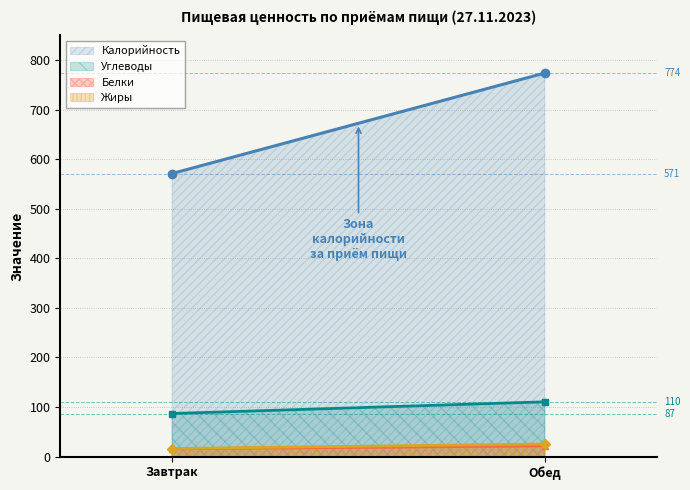

Reading left to right, what are all the values shown in this chart?

Калорийность: 571.3	774.3
Белки: 15.5	21.5
Жиры: 16.1	25.3
Углеводы: 86.8	110.5